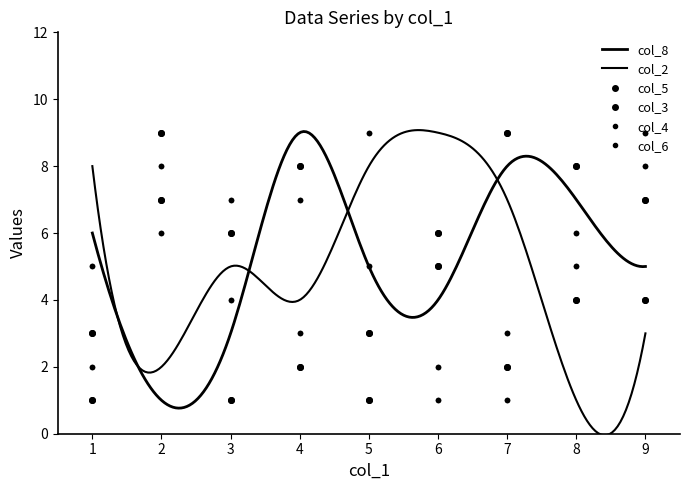

True or false: col_4 has a value of 6 at 8.

True